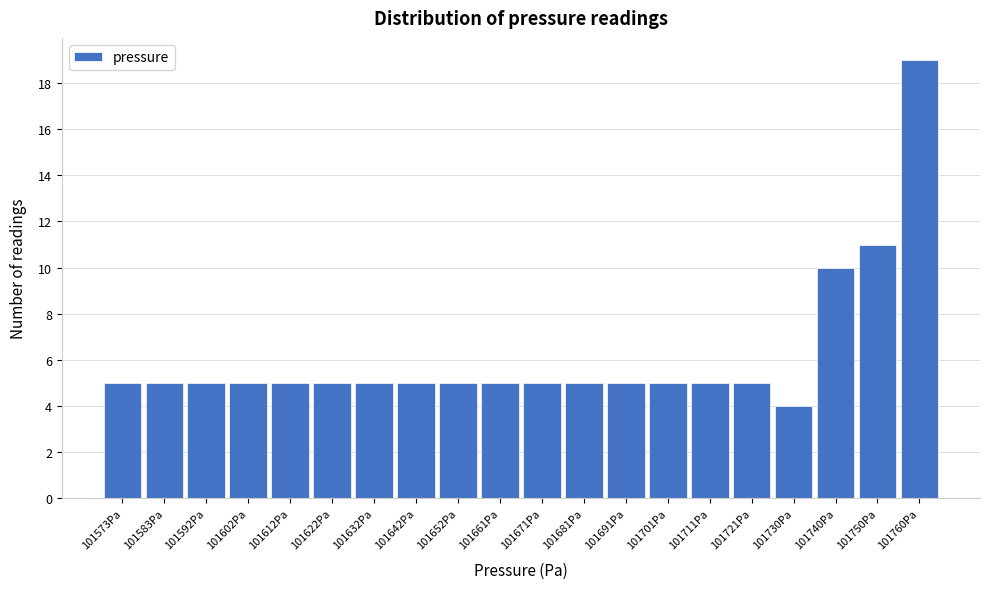

Reading left to right, transcribe all the data shown in this chart.

101573Pa=5	101583Pa=5	101592Pa=5	101602Pa=5	101612Pa=5	101622Pa=5	101632Pa=5	101642Pa=5	101652Pa=5	101661Pa=5	101671Pa=5	101681Pa=5	101691Pa=5	101701Pa=5	101711Pa=5	101721Pa=5	101730Pa=4	101740Pa=10	101750Pa=11	101760Pa=19